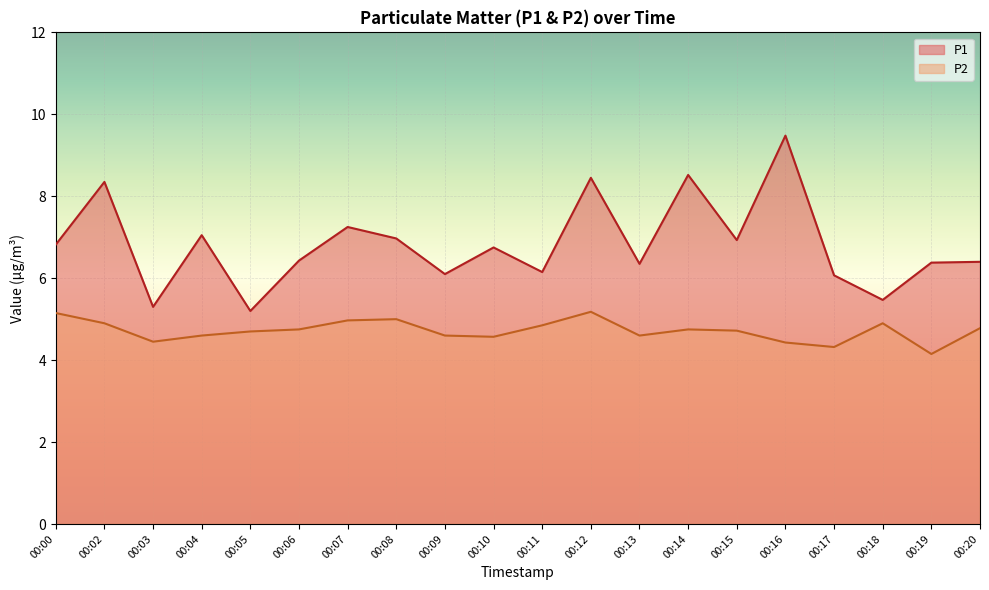

The value of P1 at 00:17 is 6.1. True or false?

True